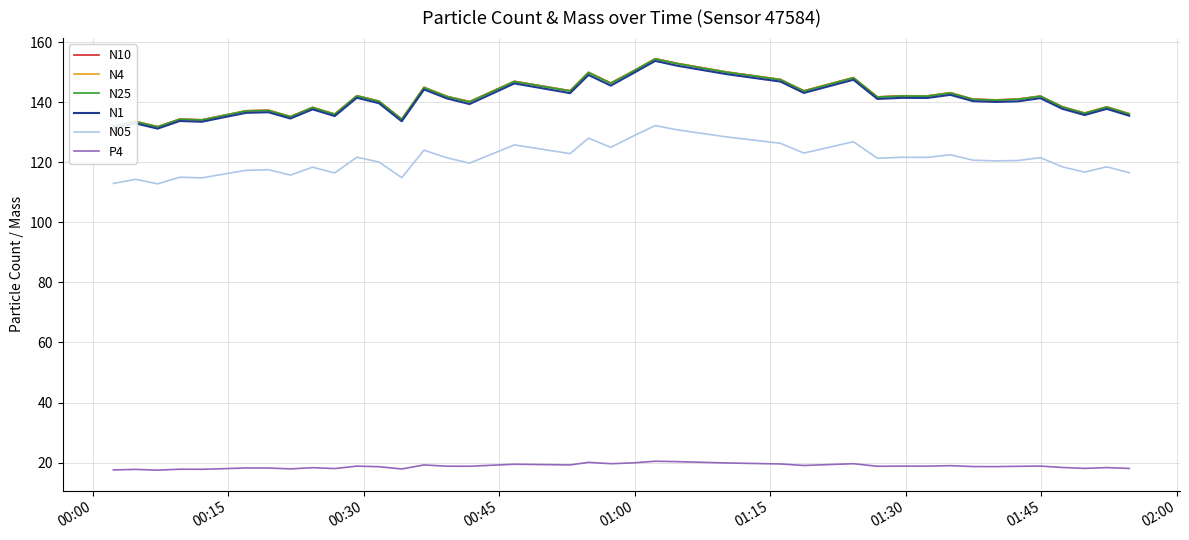

True or false: N05 and P4 intersect in this chart.

False